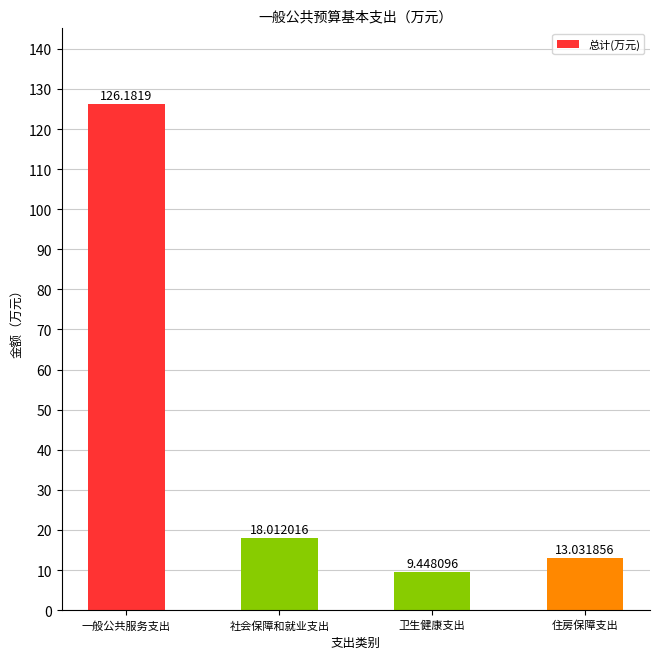

At which category does the chart reach its minimum across all series?

卫生健康支出